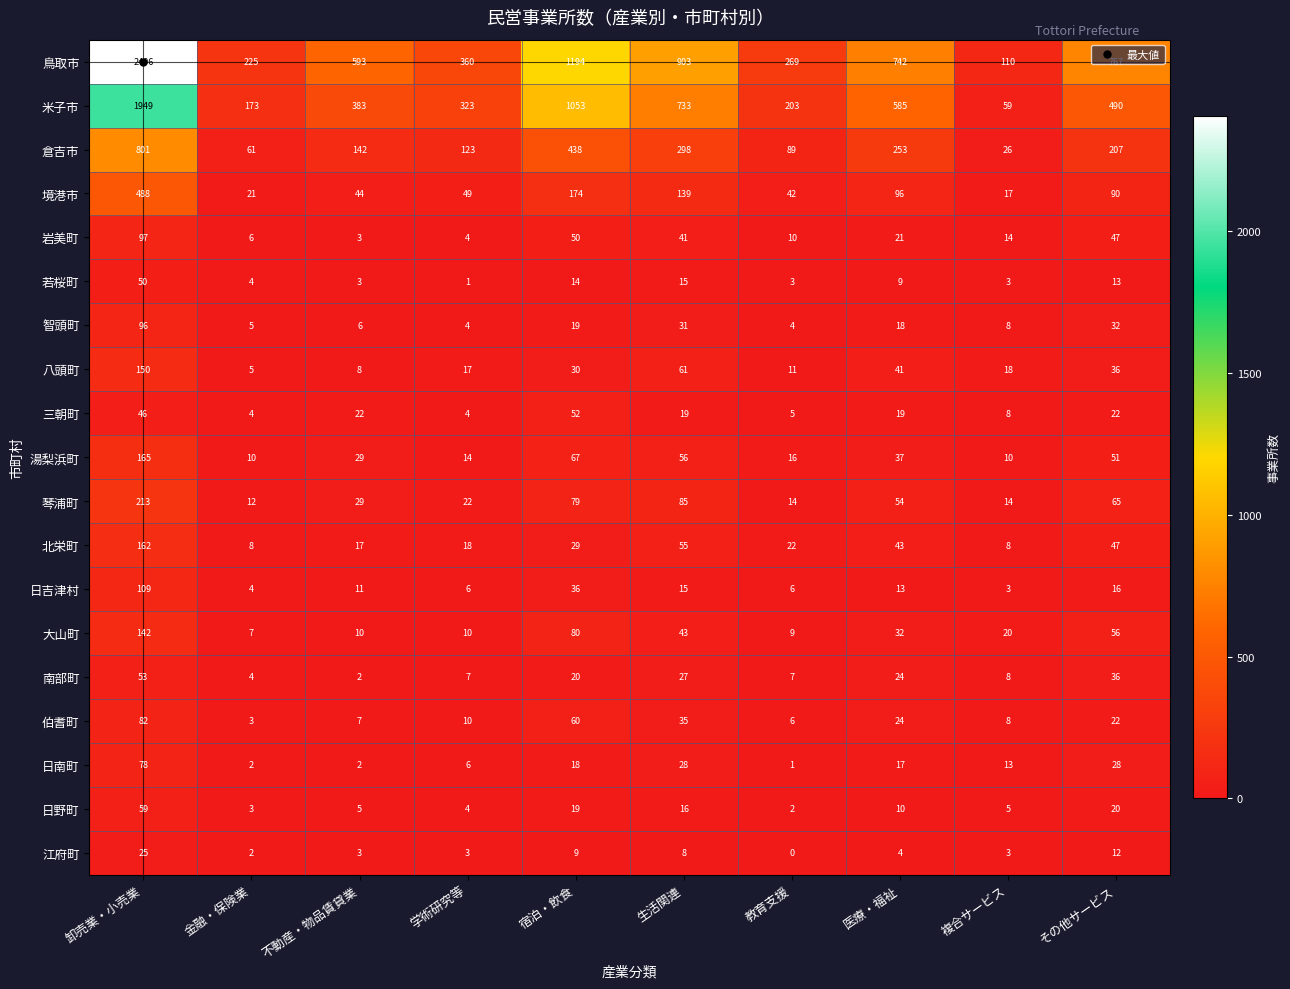

What is the sum of the 湯梨浜町 values at 金融・保険業 and 教育支援?

26